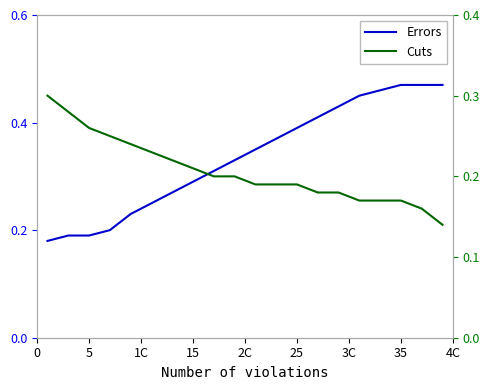

What is the difference between the maximum and minimum values in the Errors series?

0.3